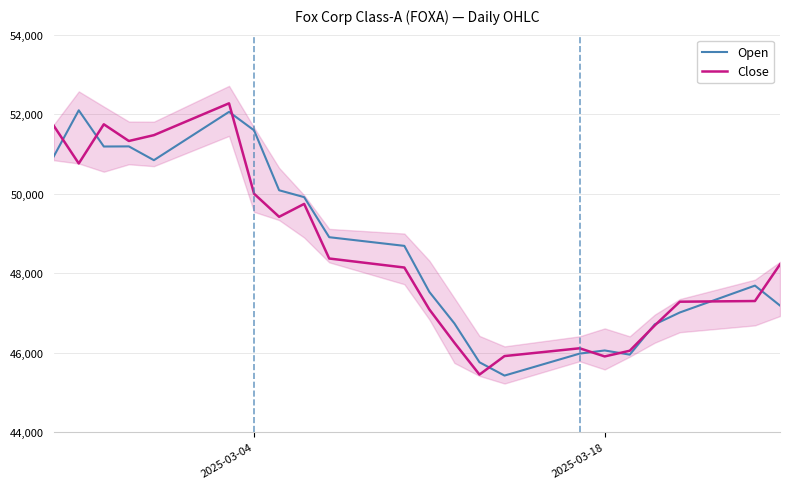

What is the minimum value for Open?

45421